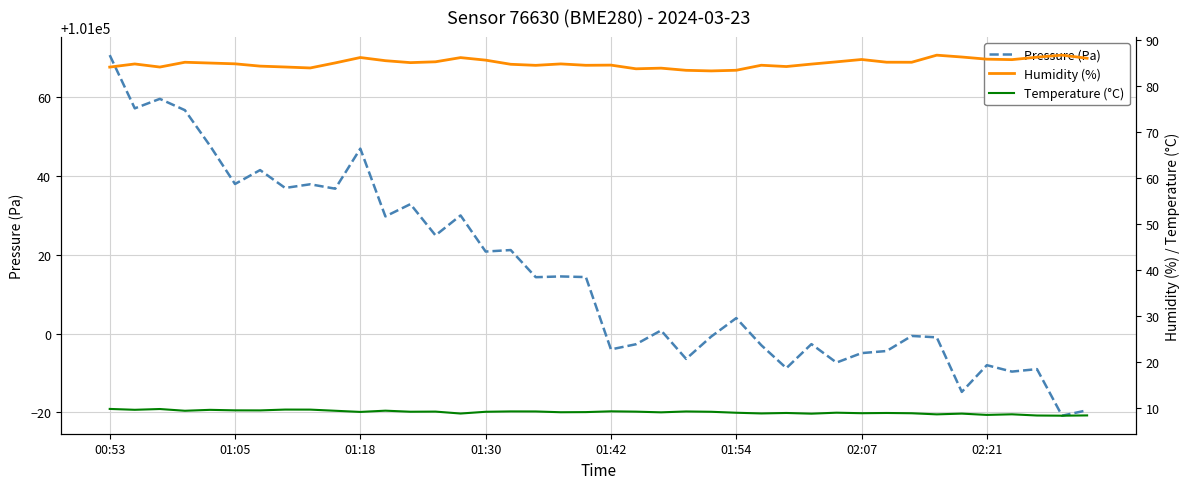

Reading left to right, what are all the values shown in this chart?

Pressure (Pa): 101070.6	101057.1	101059.5	101056.6	101047.6	101037.9	101041.4	101036.9	101037.8	101036.7	101046.9	101029.7	101032.8	101024.9	101029.9	101020.8	101021.2	101014.3	101014.5	101014.3	100996.0	100997.3	101000.8	100993.6	100999.2	101003.9	100997.0	100991.2	100997.3	100992.6	100995.0	100995.6	100999.4	100999.0	100985.2	100992.0	100990.3	100991.0	100979.2	100980.5
Humidity (%): 84.1	84.8	84.1	85.1	85.0	84.8	84.3	84.1	83.9	85.0	86.2	85.5	85.0	85.2	86.1	85.6	84.7	84.5	84.8	84.5	84.5	83.7	83.8	83.4	83.2	83.4	84.5	84.2	84.7	85.2	85.7	85.1	85.1	86.7	86.3	85.8	85.7	86.2	86.7	86.0
Temperature (°C): 9.8	9.6	9.8	9.4	9.6	9.5	9.5	9.7	9.7	9.4	9.2	9.4	9.2	9.2	8.8	9.2	9.3	9.3	9.1	9.1	9.3	9.2	9.1	9.3	9.2	9.0	8.8	8.9	8.8	9.0	8.9	8.9	8.9	8.6	8.8	8.5	8.7	8.4	8.3	8.4